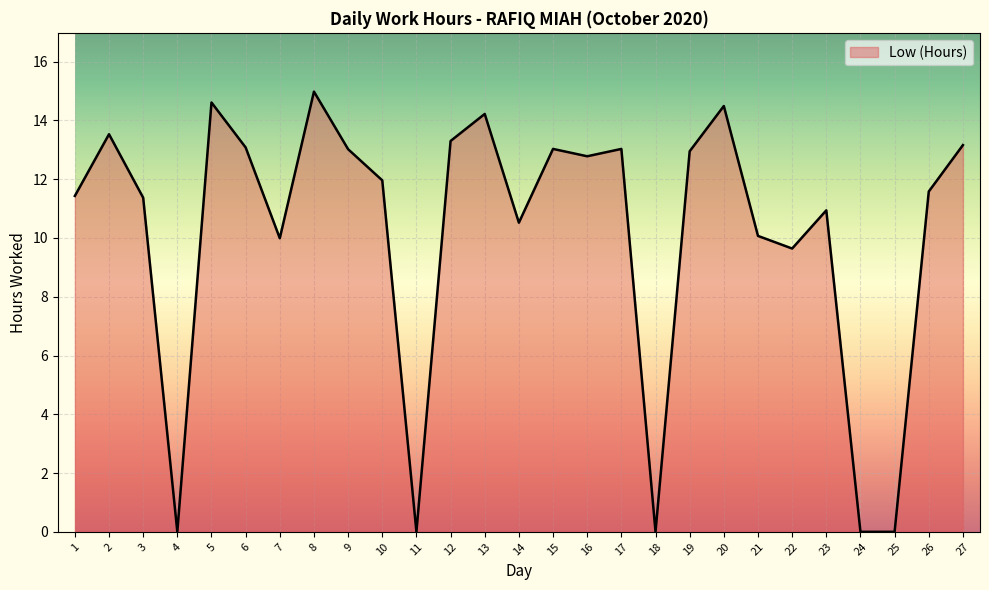

What is the maximum value shown in the chart?

15.0